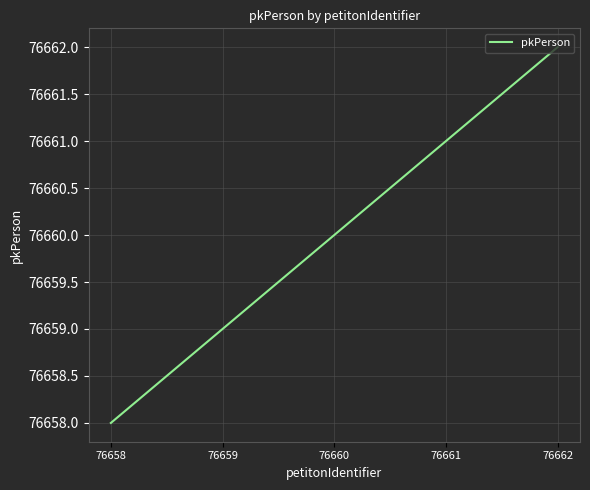

What is the difference between the maximum and minimum values?

4